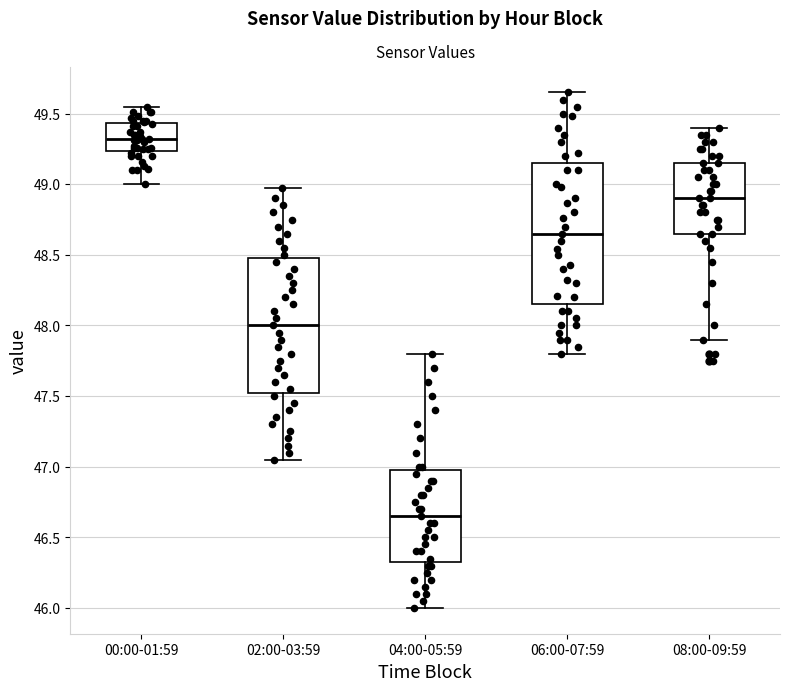

Which box's median line is the highest?

00:00-01:59